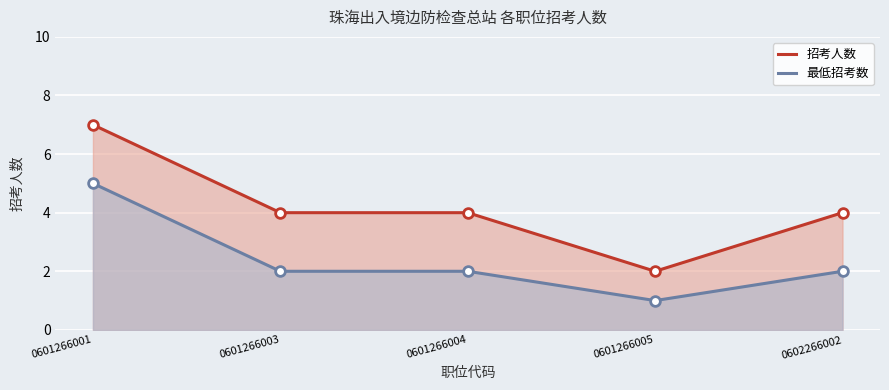

What is the average value?

4